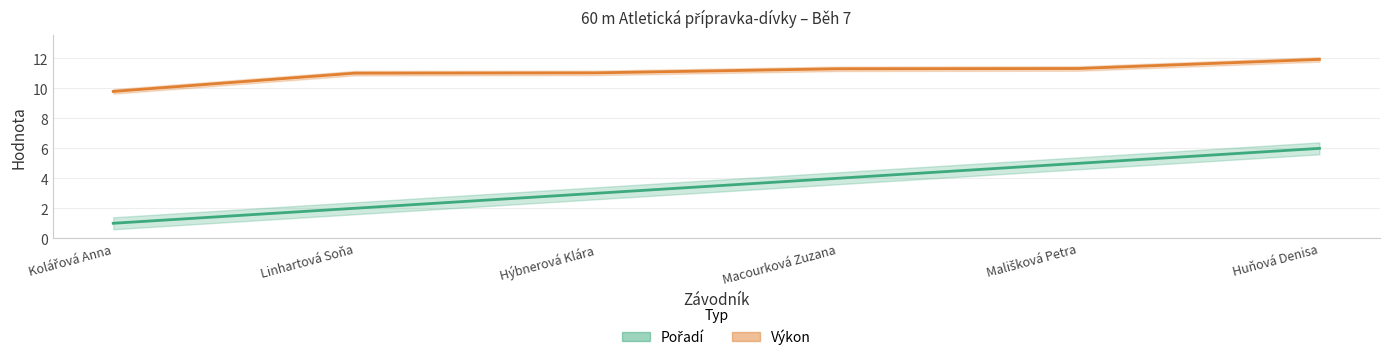

Reading right to left, what are all the values shown in this chart?

Pořadí: Huňová Denisa=6.0	Mališková Petra=5.0	Macourková Zuzana=4.0	Hýbnerová Klára=3.0	Linhartová Soňa=2.0	Kolářová Anna=1.0
Výkon: Huňová Denisa=11.9	Mališková Petra=11.3	Macourková Zuzana=11.3	Hýbnerová Klára=11.0	Linhartová Soňa=11.0	Kolářová Anna=9.8